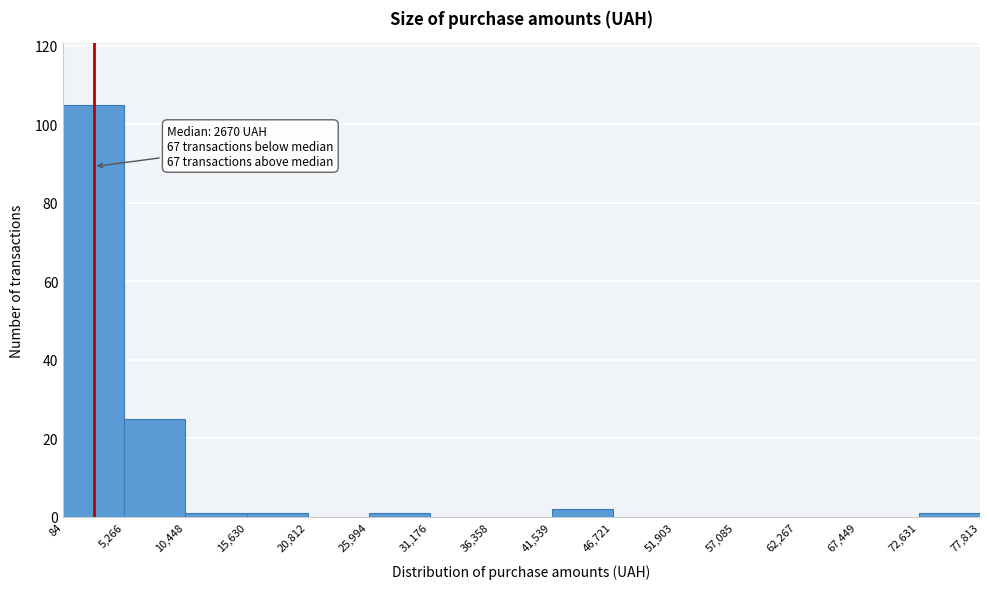

Which range on the x-axis has the tallest bar?

84 to 5,266